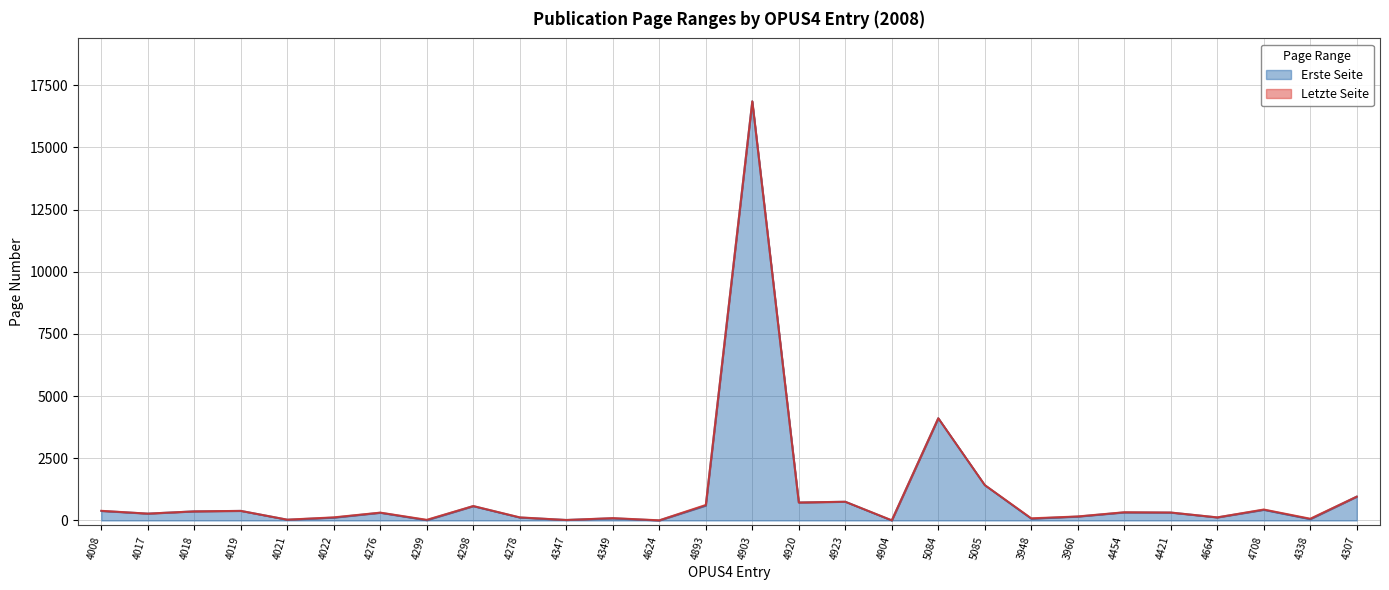

The value of Erste Seite at 4018 is 154. True or false?

False